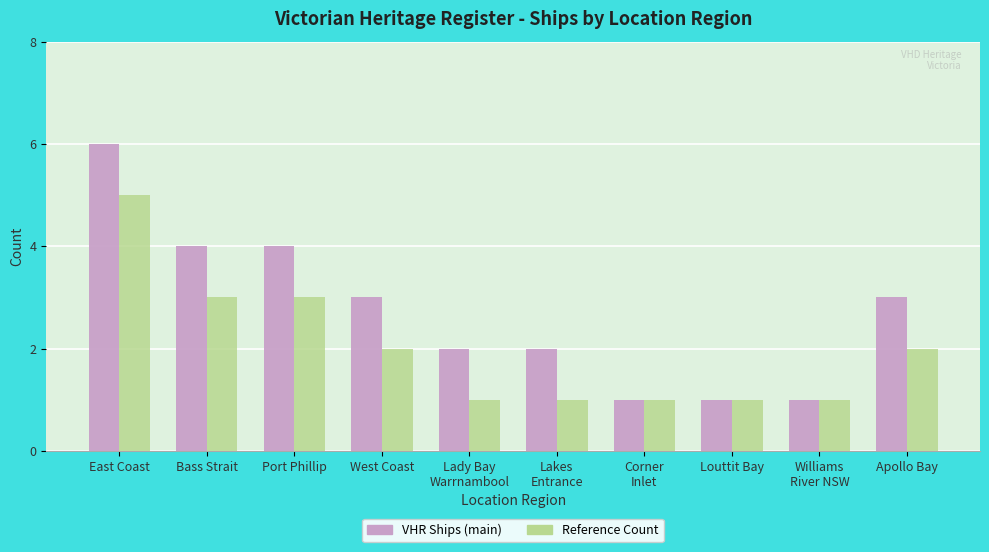

Which label corresponds to the largest value in the chart?

East Coast